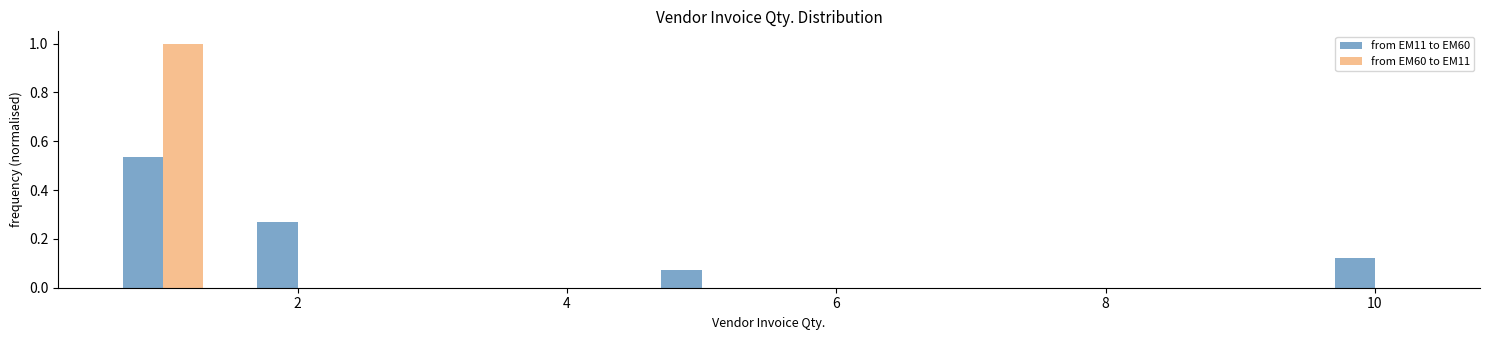

Reading left to right, list every range on the x-axis with the height of the bar of each series over it. Neither the bar edges nor the heights are printed on the chart, so give them approximately, as read against the axes.

0.5 to 1.5: from EM11 to EM60=0.54	from EM60 to EM11=1.00
1.5 to 2.5: from EM11 to EM60=0.26	from EM60 to EM11=0
2.5 to 3.5: from EM11 to EM60=0	from EM60 to EM11=0
3.5 to 4.5: from EM11 to EM60=0	from EM60 to EM11=0
4.5 to 5.5: from EM11 to EM60=0.08	from EM60 to EM11=0
5.5 to 6.5: from EM11 to EM60=0	from EM60 to EM11=0
6.5 to 7.5: from EM11 to EM60=0	from EM60 to EM11=0
7.5 to 8.5: from EM11 to EM60=0	from EM60 to EM11=0
8.5 to 9.5: from EM11 to EM60=0	from EM60 to EM11=0
9.5 to 10.5: from EM11 to EM60=0.12	from EM60 to EM11=0